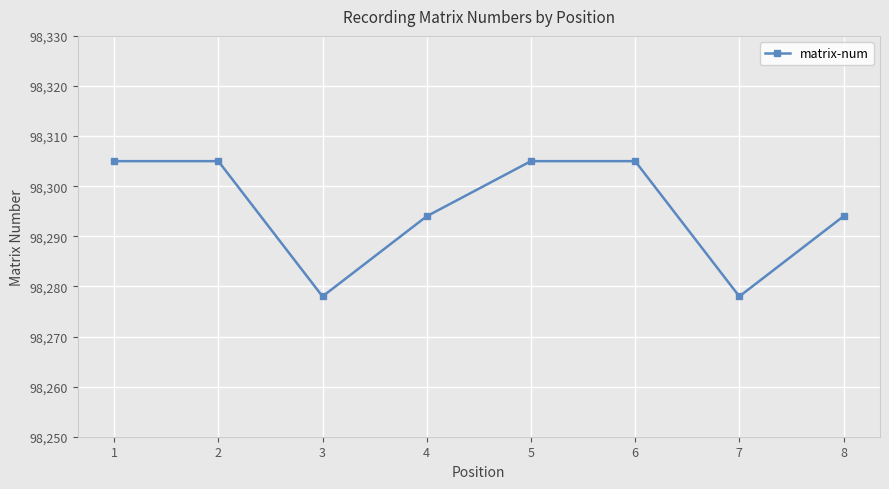

What is the change in value from 3 to 4?

+16